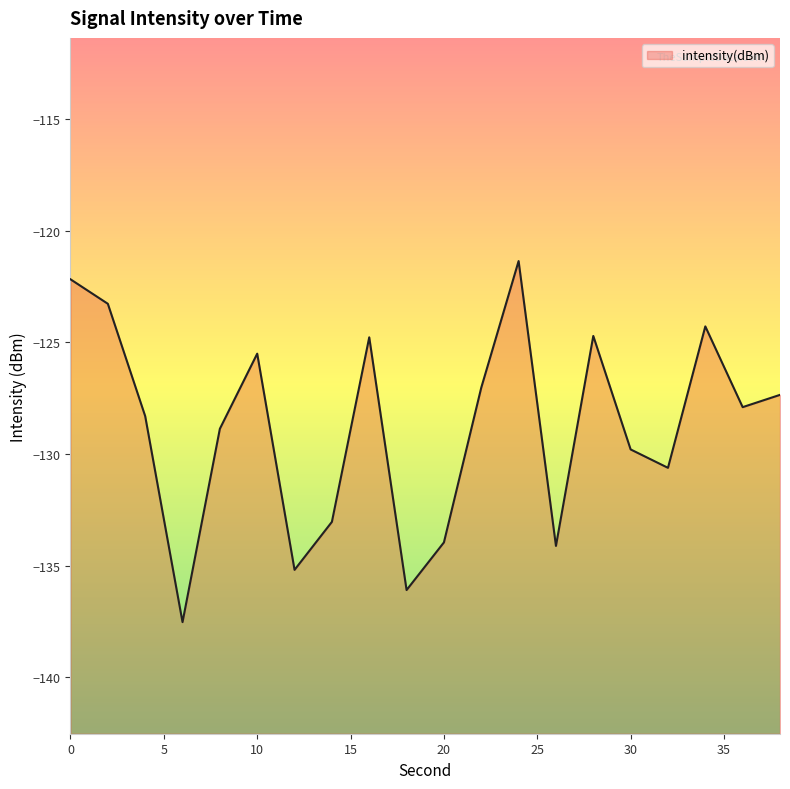

How many lines are shown in the chart?

1